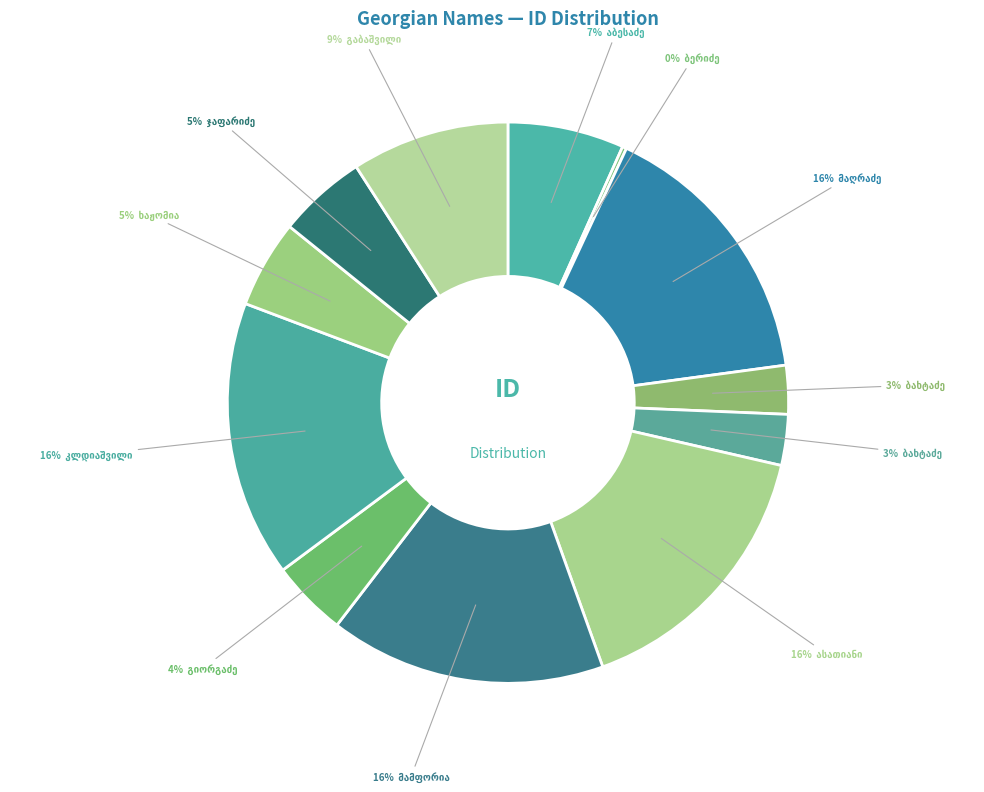

What is the change in value from სილოვან გიგოს ძე კლდიაშვილი to იასონ ბესარიონის ძე გაბაშვილი?

-12446